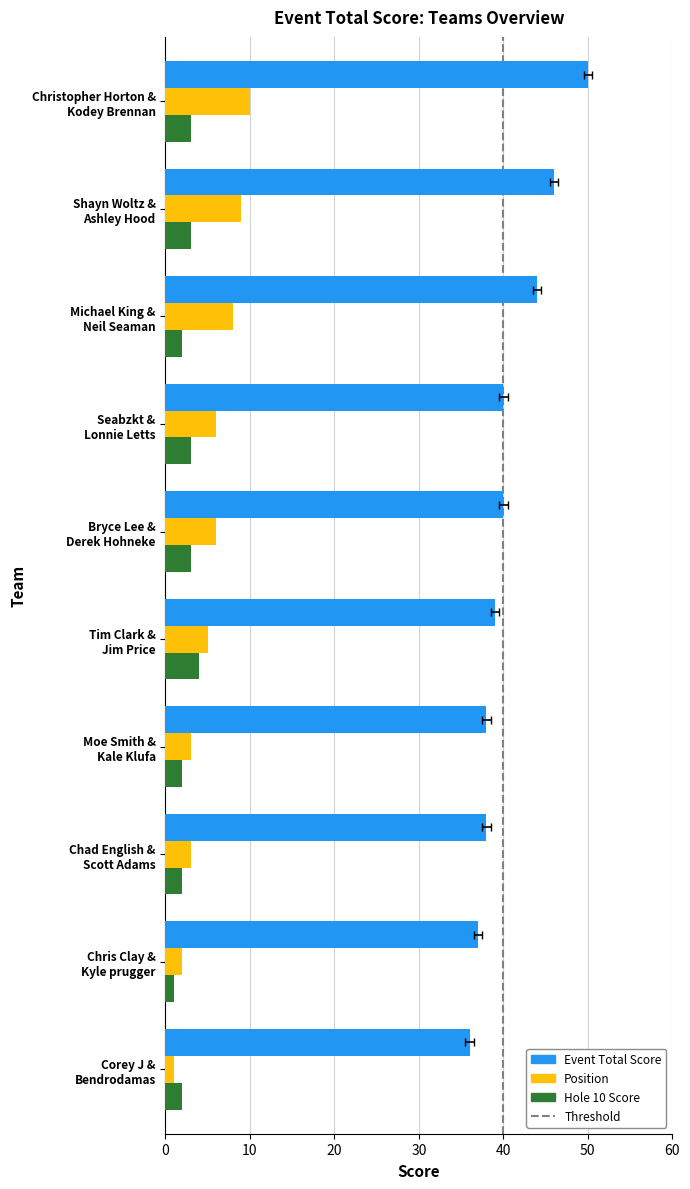

At which category is the sum across all series the highest?

Christopher Horton & Kodey Brennan